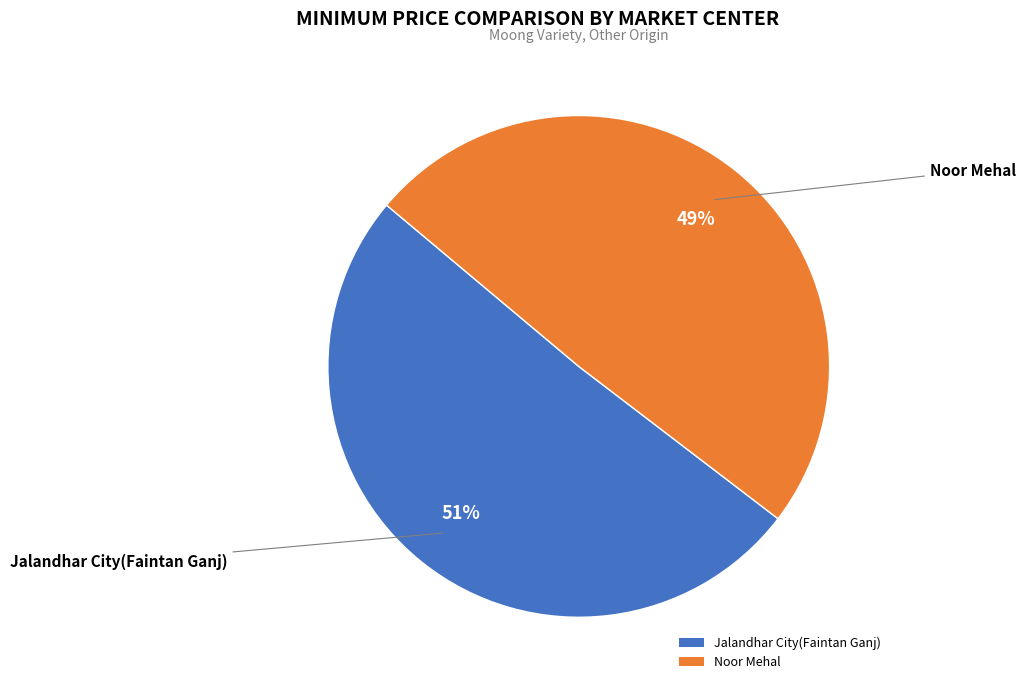

Which has a higher value, Jalandhar City(Faintan Ganj) or Noor Mehal?

Jalandhar City(Faintan Ganj)